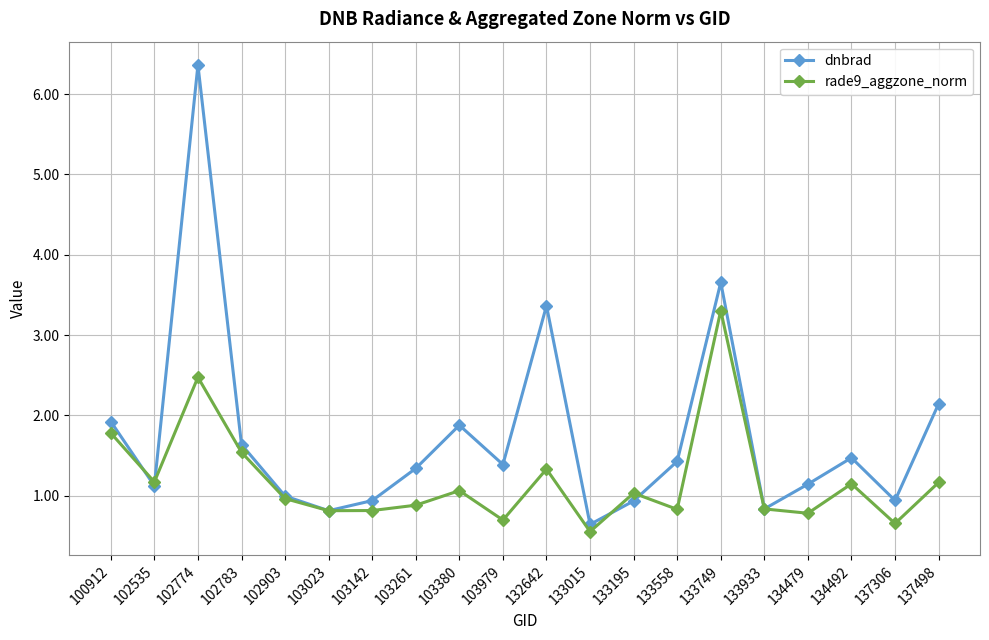

What is the maximum value for dnbrad?

6.4